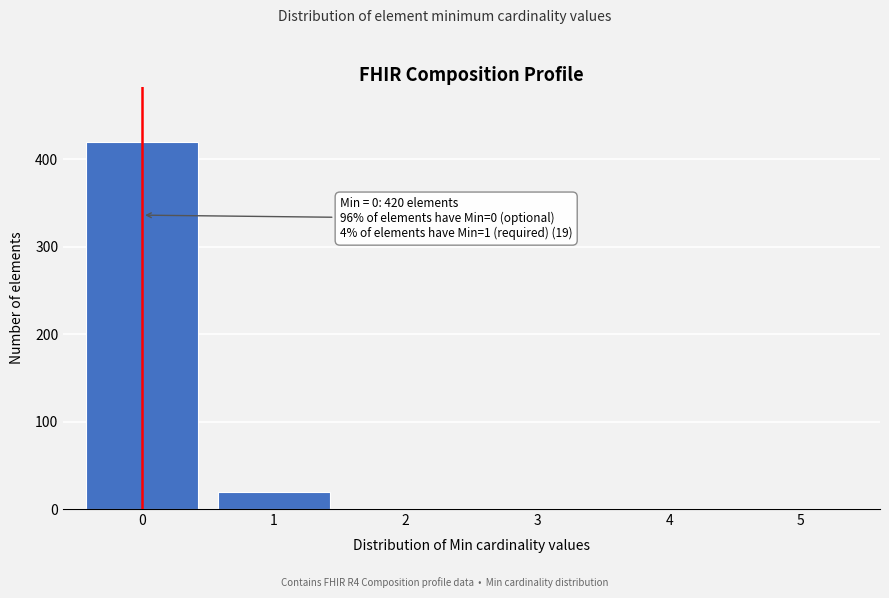

Reading left to right, list all the values displayed in this chart.

0=420	1=19	2=0	3=0	4=0	5=0